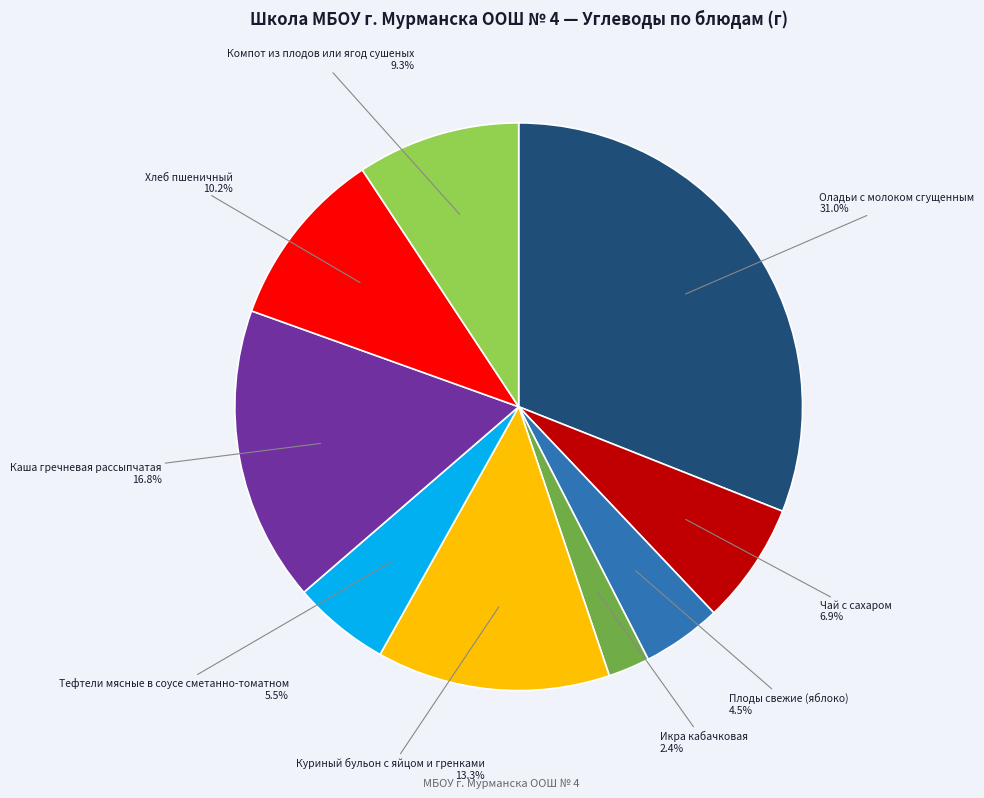

The Компот из плодов или ягод сушеных slice represents 1% of the pie. True or false?

False